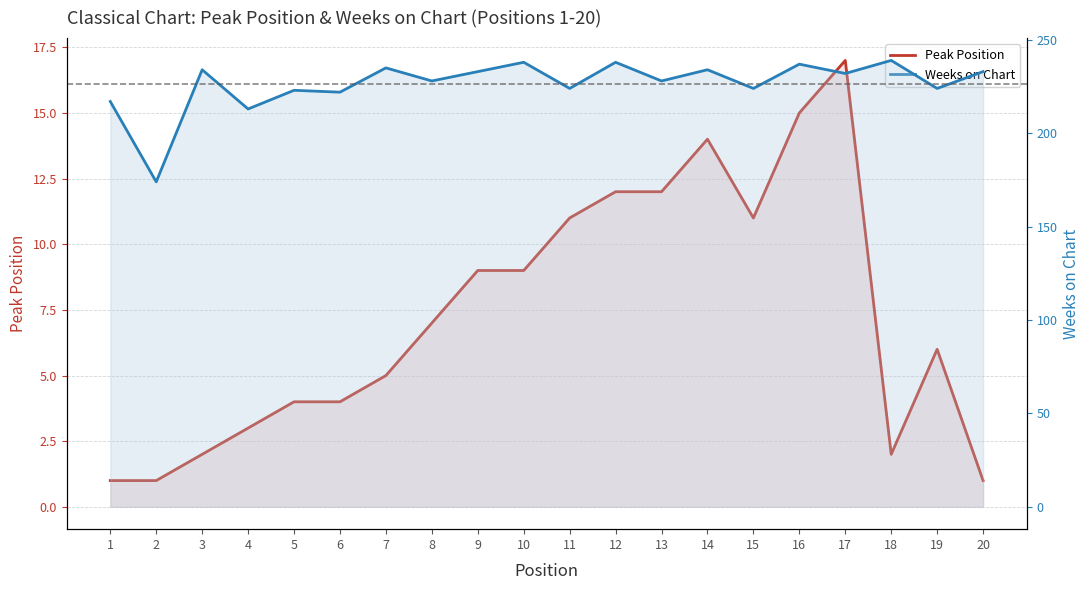

Between 12 and 13, which series saw the biggest shift?

Weeks on Chart